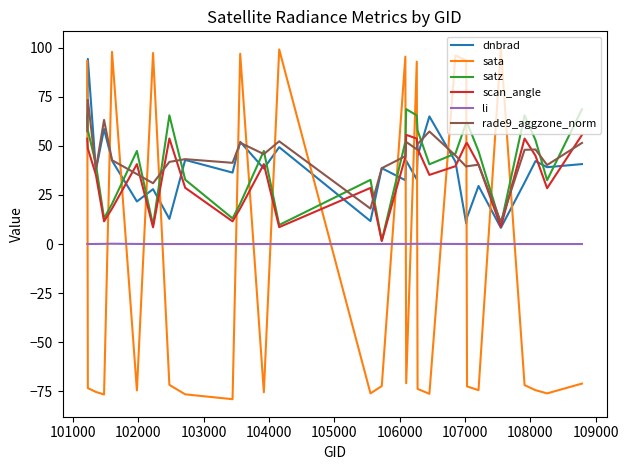

Rank the series by their maximum value, from lowest to highest.

li, scan_angle, satz, rade9_aggzone_norm, dnbrad, sata